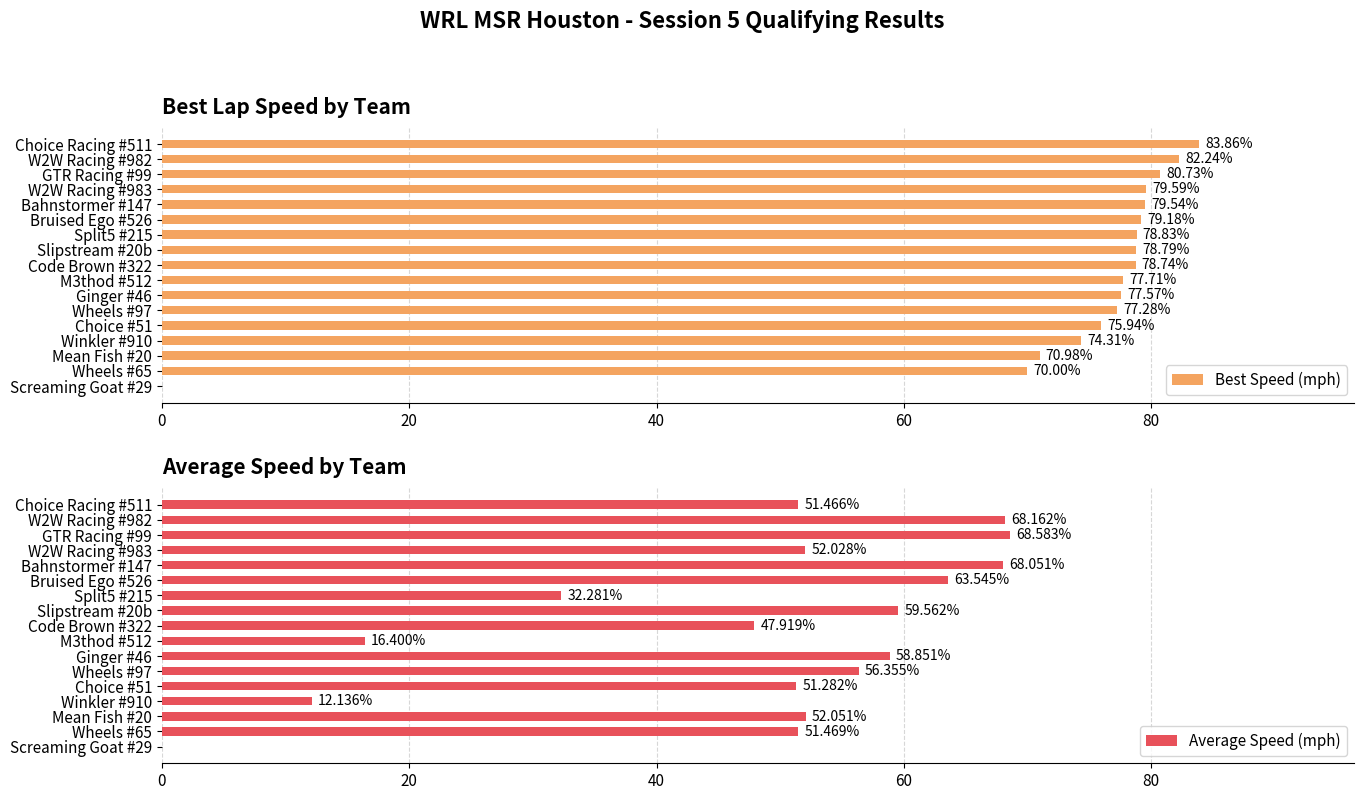

How many values in Best Speed (mph) are above zero?

16